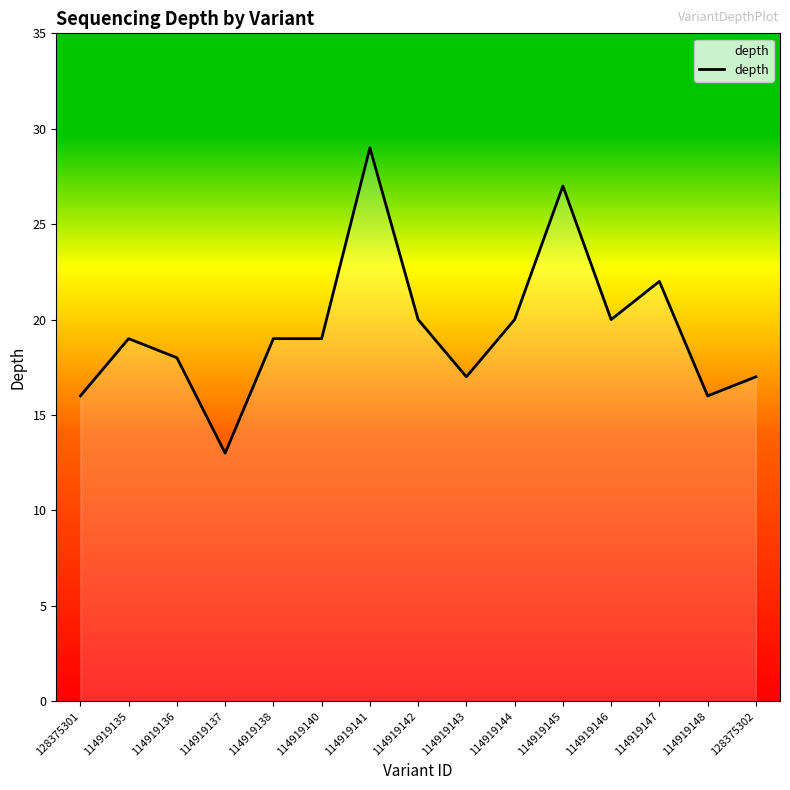

How many lines are shown in the chart?

1